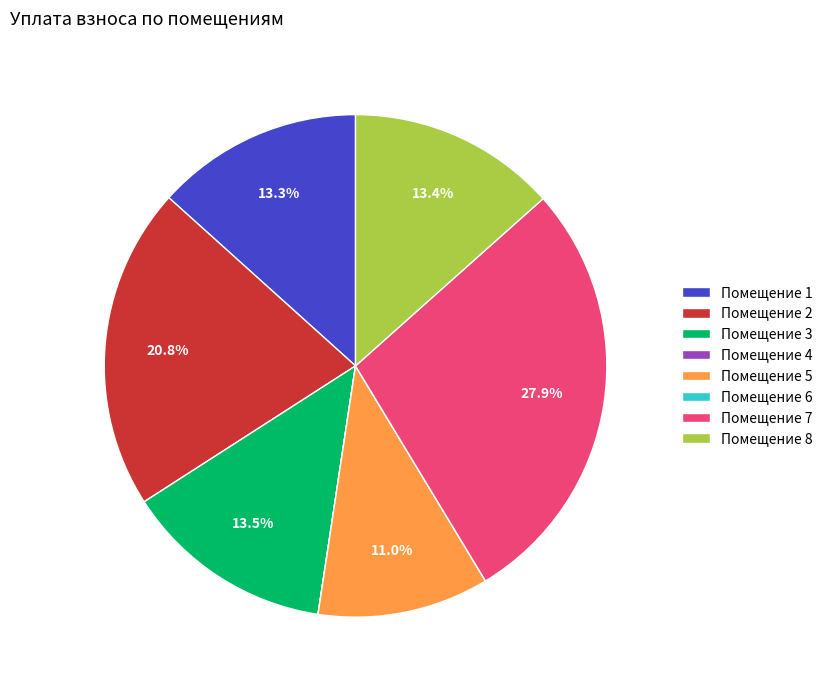

How much of the chart is everything except Помещение 5?

89.0%